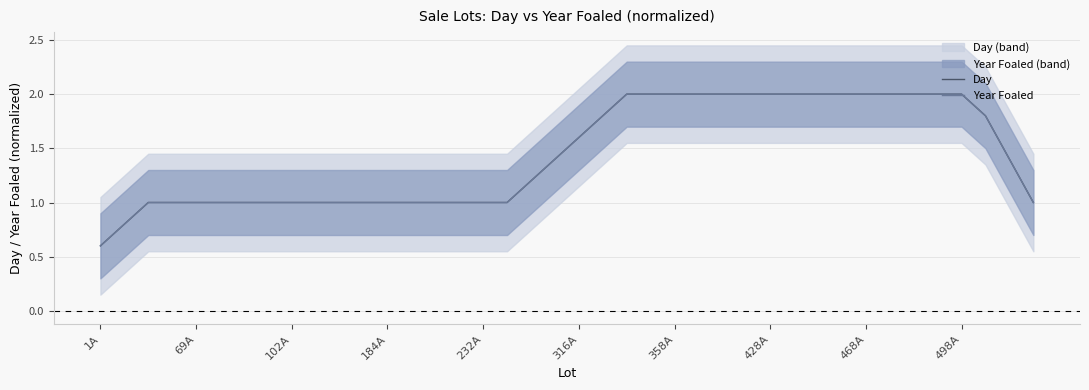

Which series has the largest total across all categories?

Day